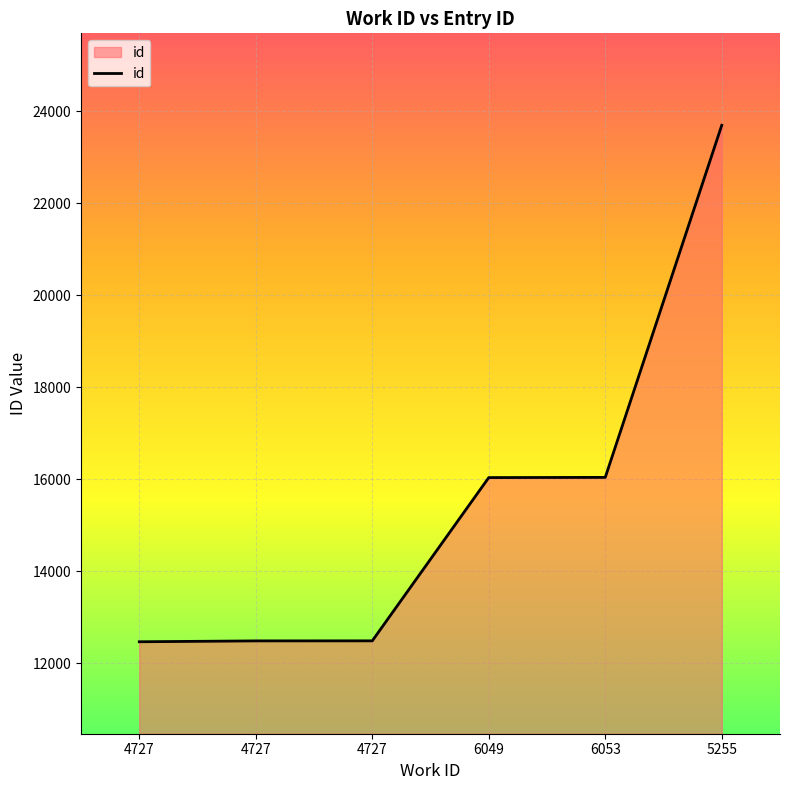

Does the chart have visible grid lines?

Yes